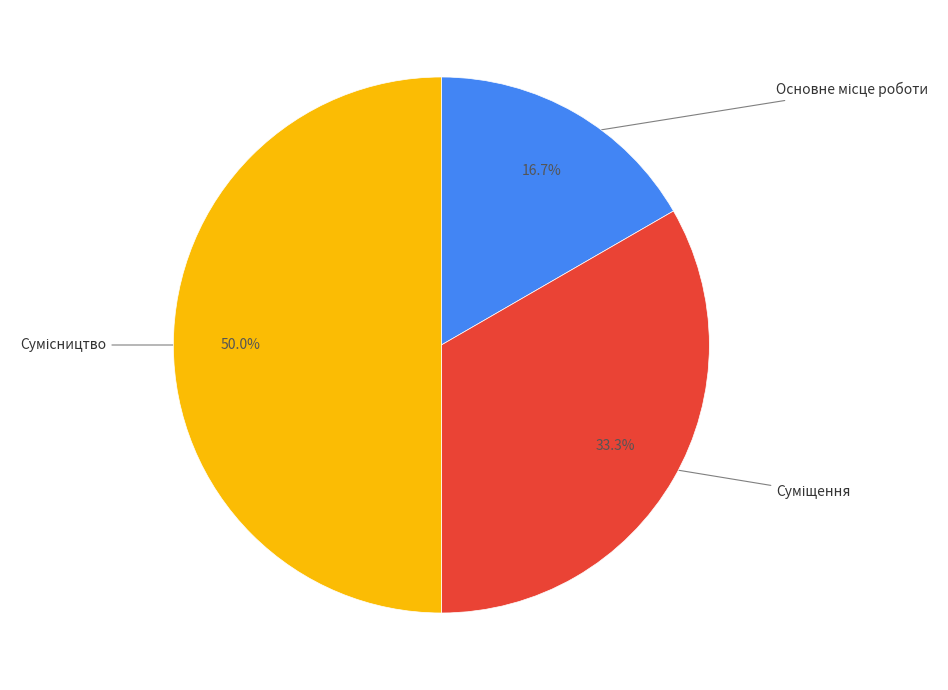

What is the change in value from Основне місце роботи to Сумісництво?

+2